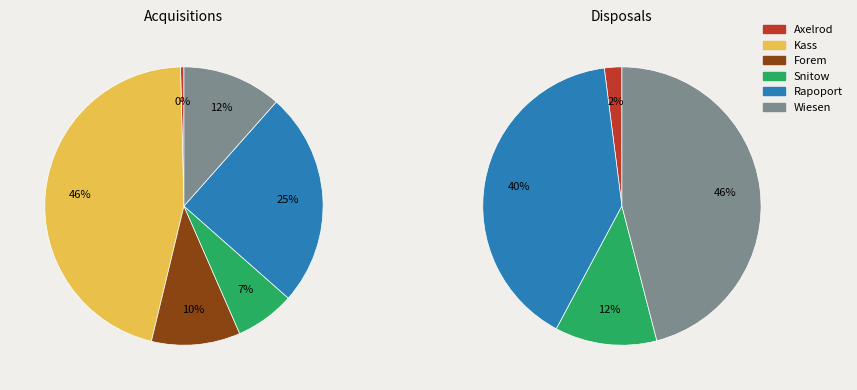

Is it true that 1242626 is 3% of the pie?

True